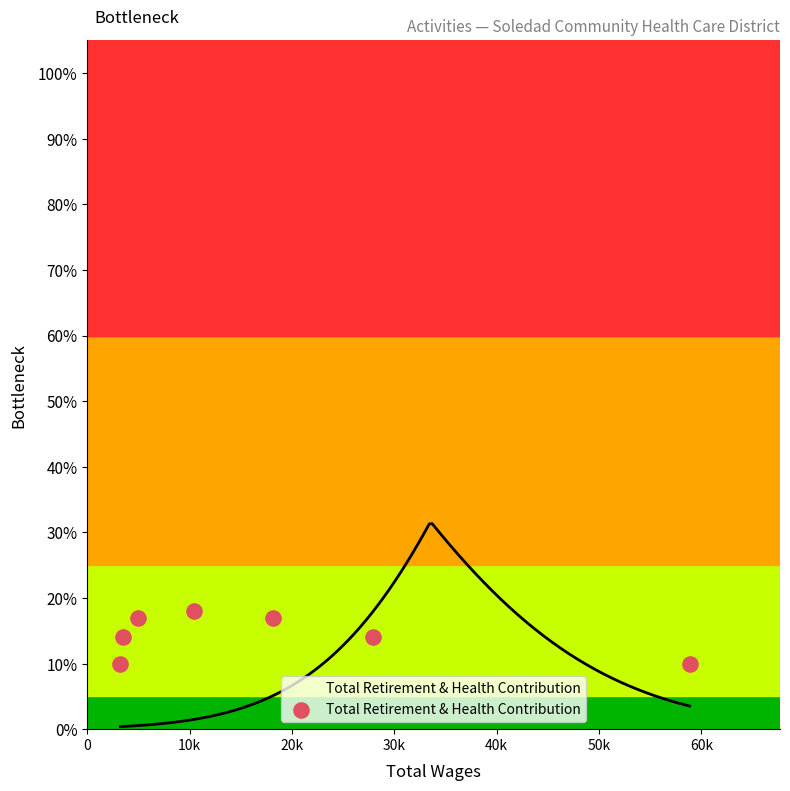

Between 0 and 20k, which is larger?

20k